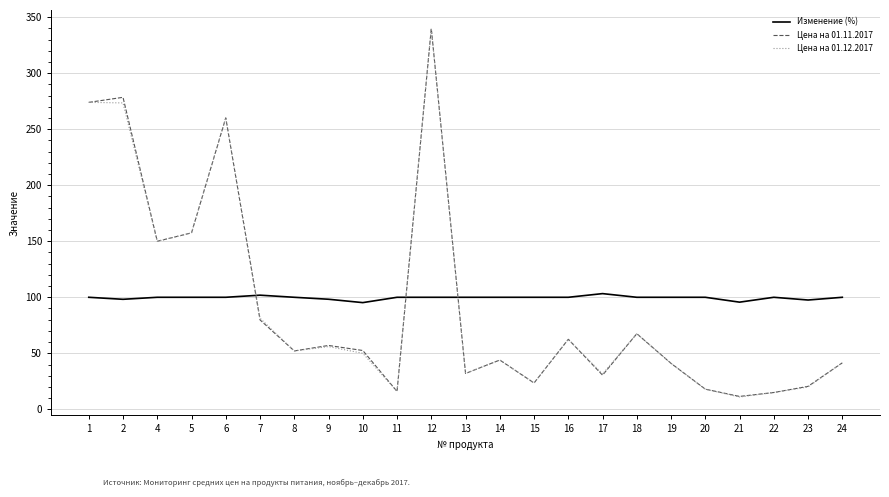

Which series has the largest range (max minus min)?

Цена на 01.12.2017